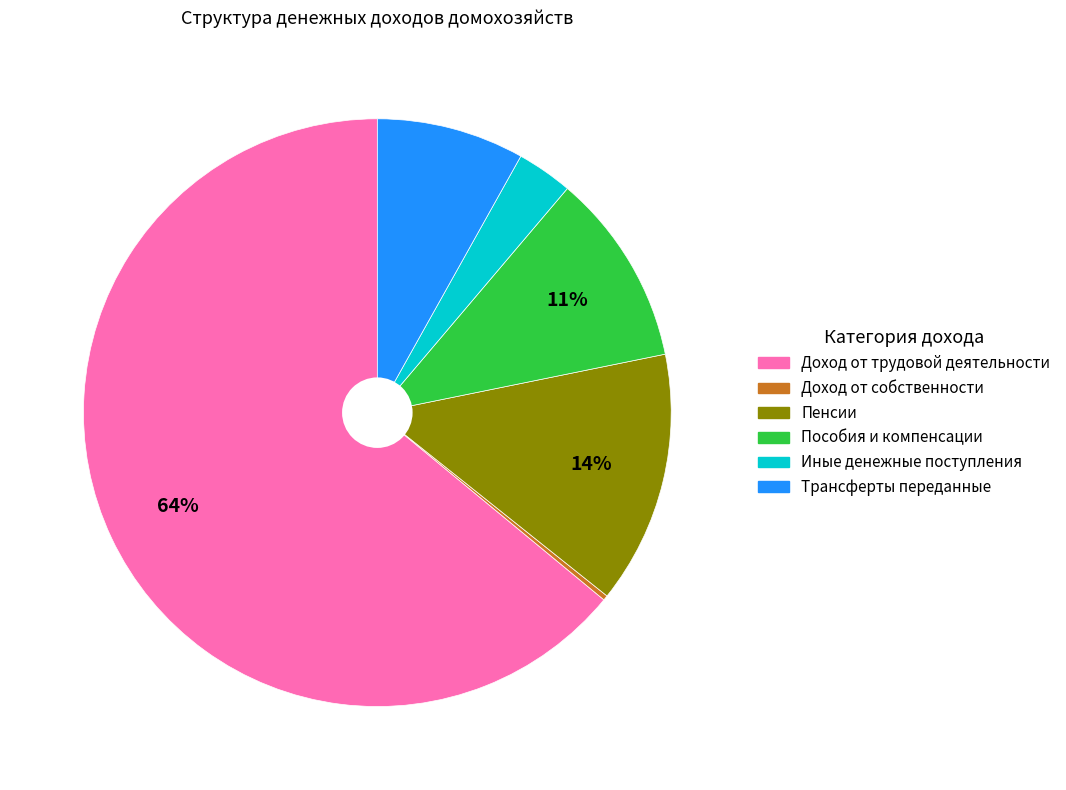

To the nearest percent, what is the combined percentage of Доход от трудовой деятельности and Пособия и компенсации?

75%